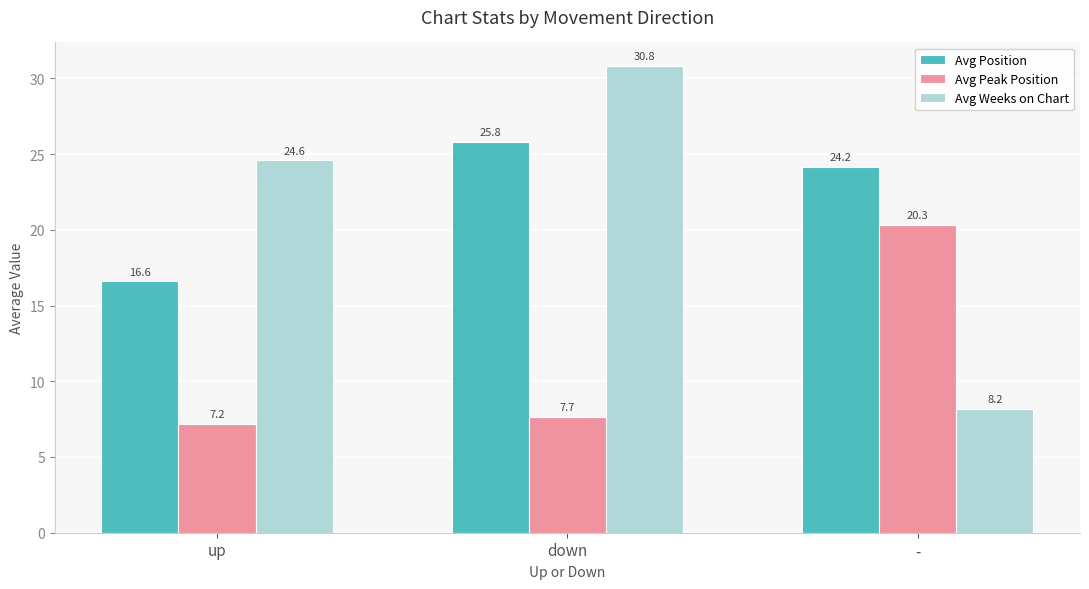

What is the highest value of the Avg Position series?

25.8